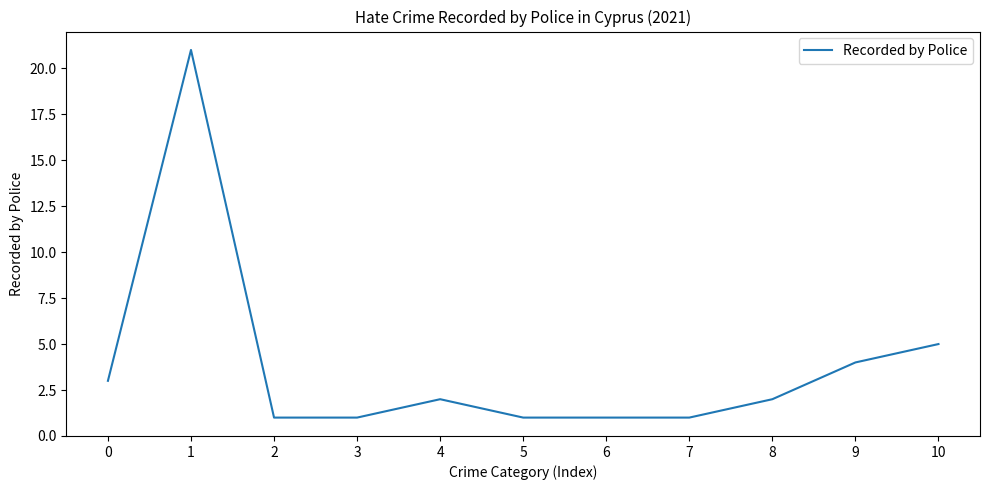

Reading right to left, extract all data points from this chart.

5	4	2	1	1	1	2	1	1	21	3